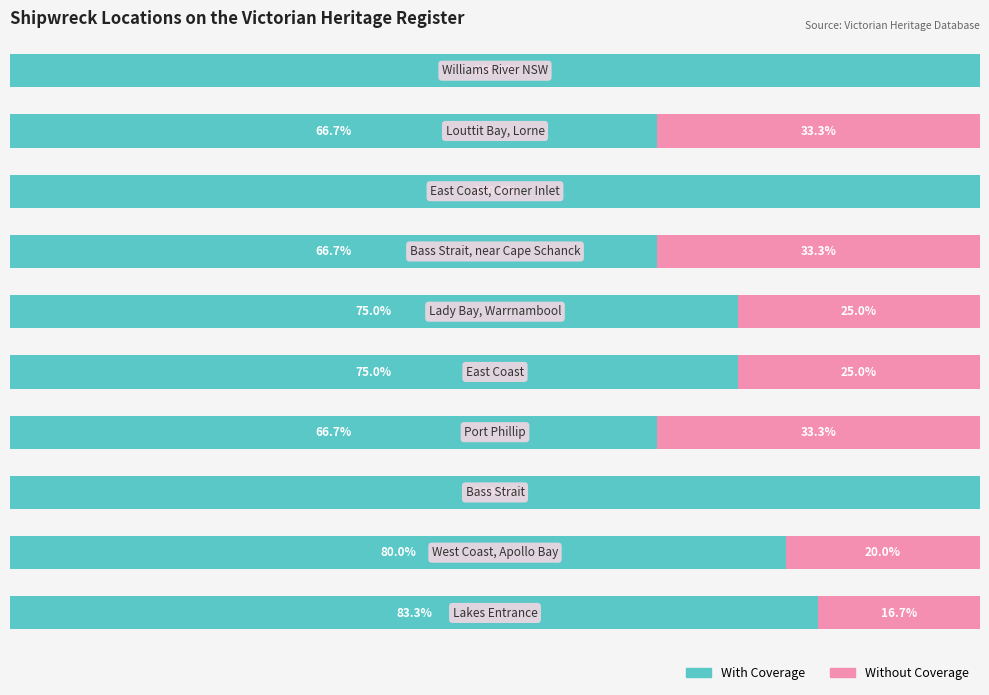

What are all the series names shown in the legend?

With Coverage, Without Coverage